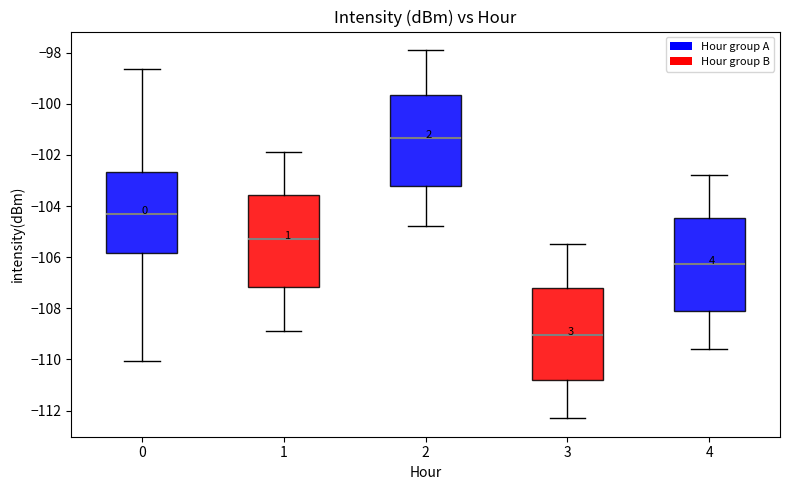

Which box's median line is the highest?

2